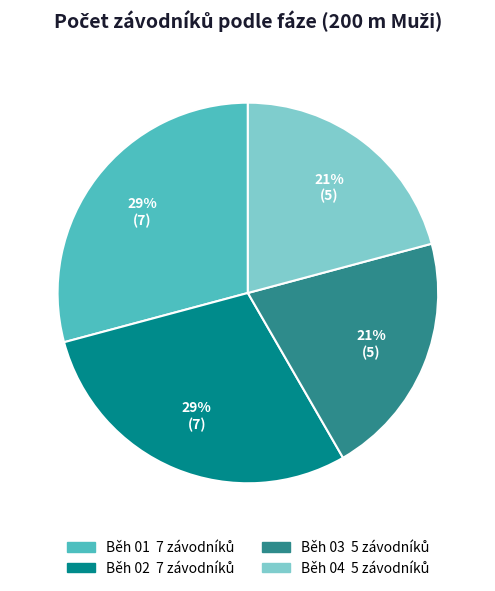

Approximately how many times larger is the value at Běh 01 compared to Běh 04?

1.4